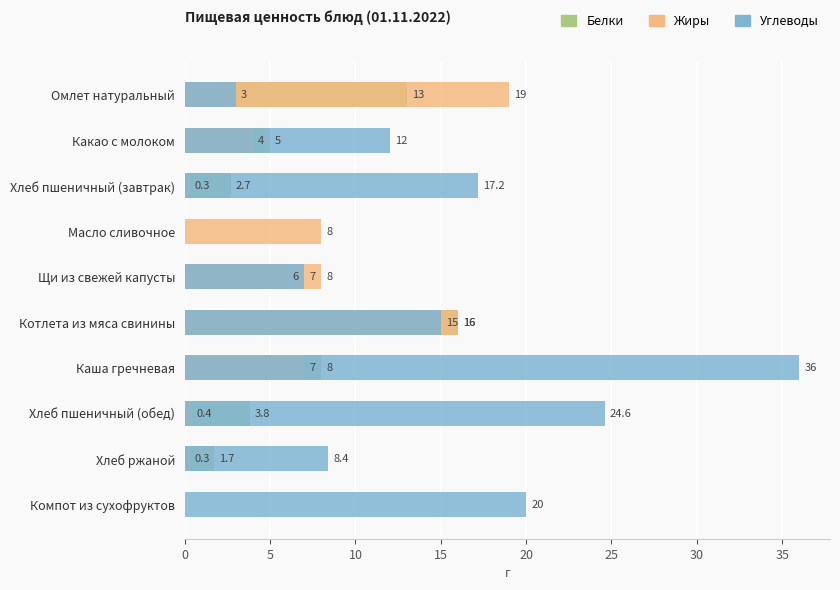

The Жиры series shows 6.3 at Какао с молоком. True or false?

False